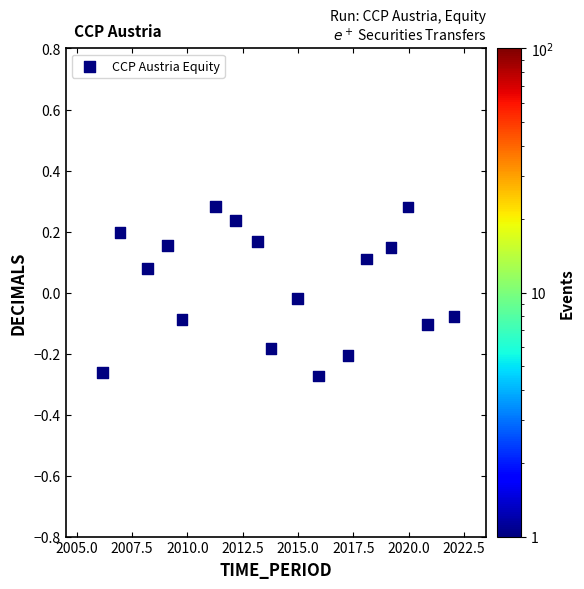

What is the range of X values (max minus min)?

15.9